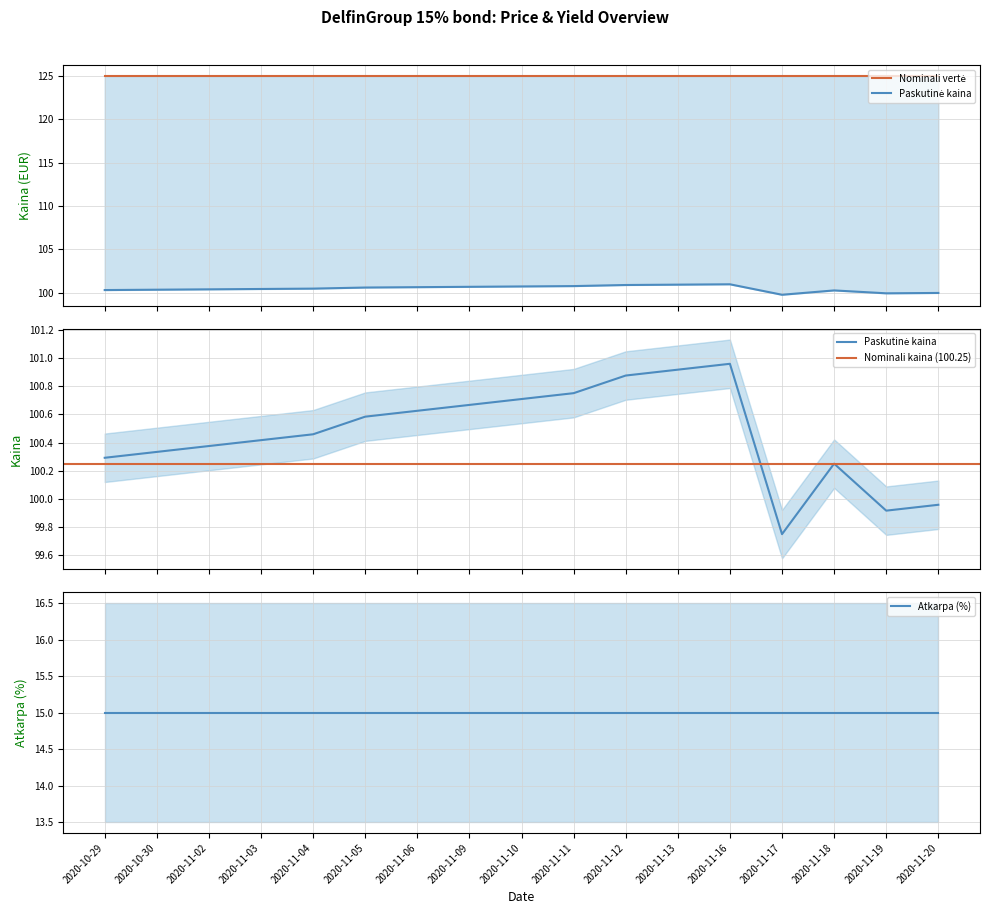

Does the chart display data point markers on the line(s)?

No